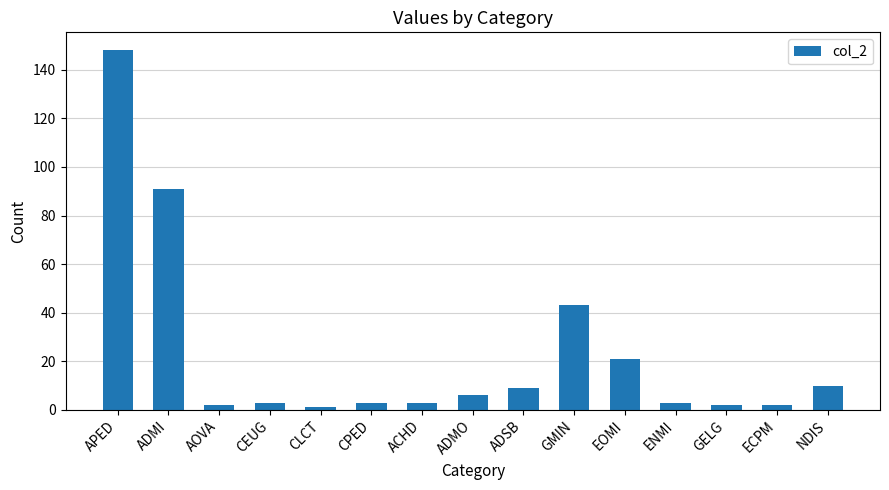

Where does the data first go above 3?

APED